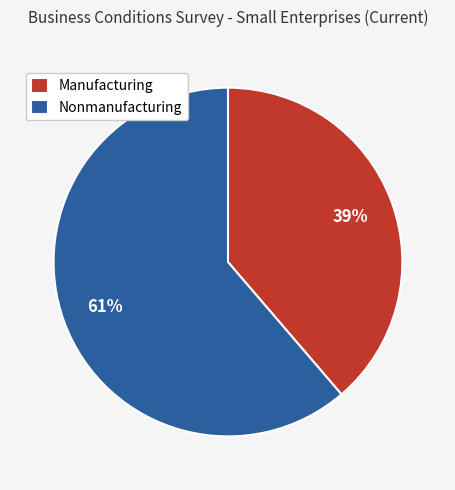

Which slice represents more than half of the pie?

Nonmanufacturing